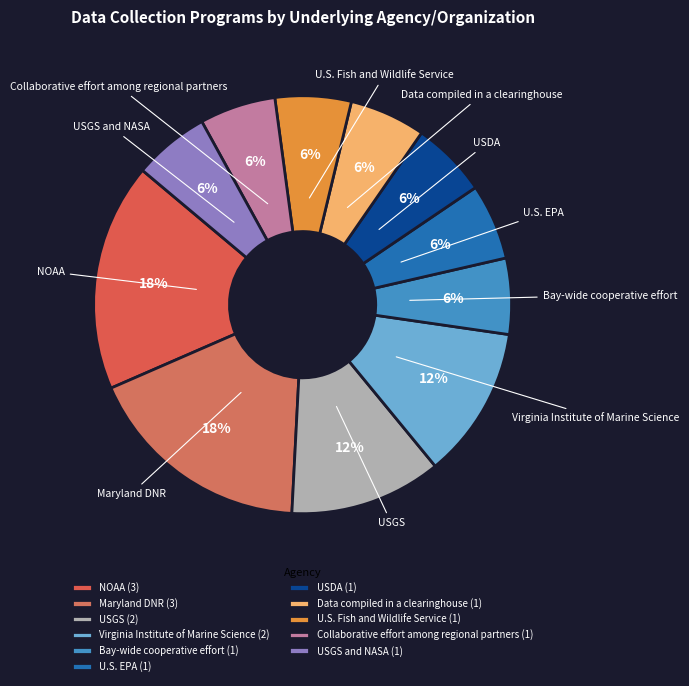

How many segments does this pie chart have?

11